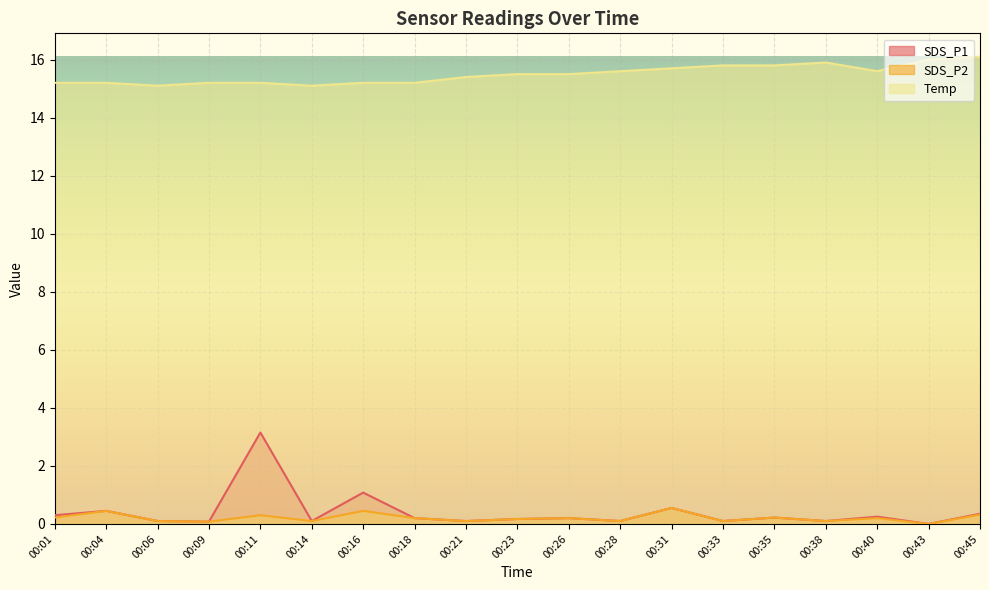

What is the lowest value of the Temp series?

15.1